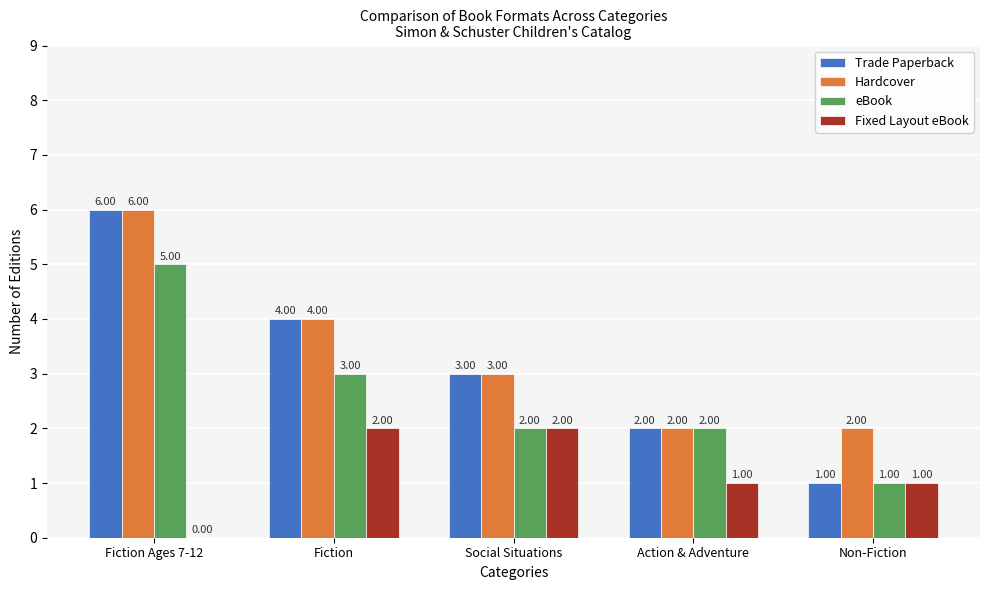

Reading left to right, list all the values displayed in this chart.

Trade Paperback: Fiction Ages 7-12=6	Fiction=4	Social Situations=3	Action & Adventure=2	Non-Fiction=1
Hardcover: Fiction Ages 7-12=6	Fiction=4	Social Situations=3	Action & Adventure=2	Non-Fiction=2
eBook: Fiction Ages 7-12=5	Fiction=3	Social Situations=2	Action & Adventure=2	Non-Fiction=1
Fixed Layout eBook: Fiction Ages 7-12=0	Fiction=2	Social Situations=2	Action & Adventure=1	Non-Fiction=1